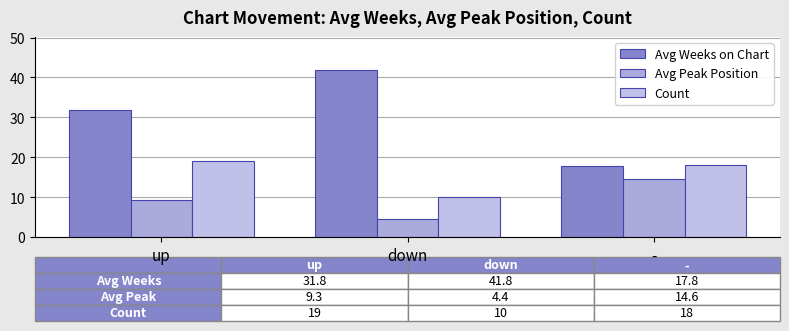

Which category has the highest value in the Avg Peak Position series?

-